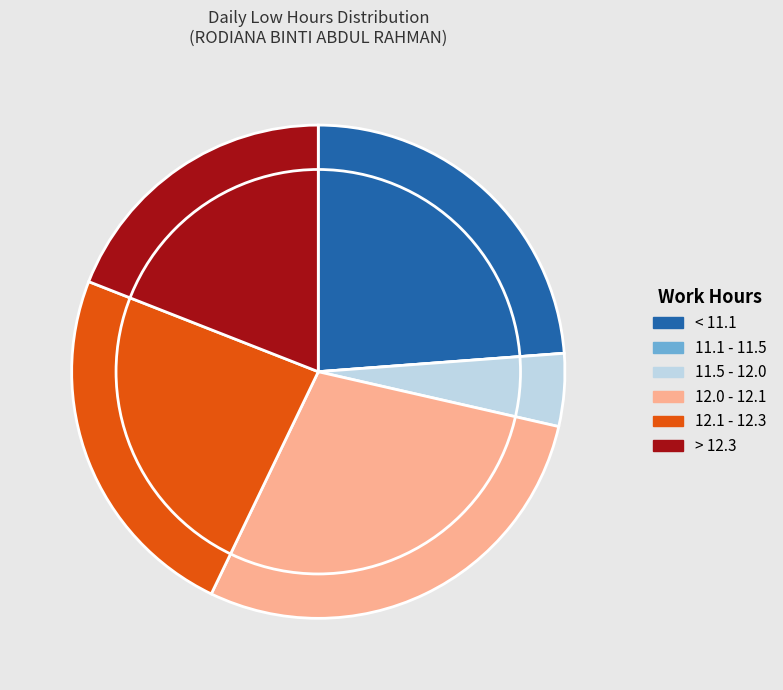

Between 12.1 - 12.3 and 11.5 - 12.0, which is larger?

12.1 - 12.3